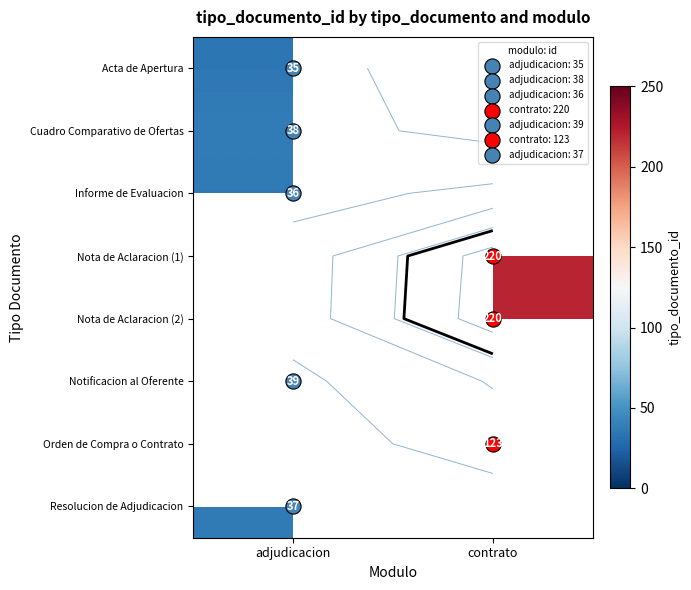

Count the number of data series in this chart.

8